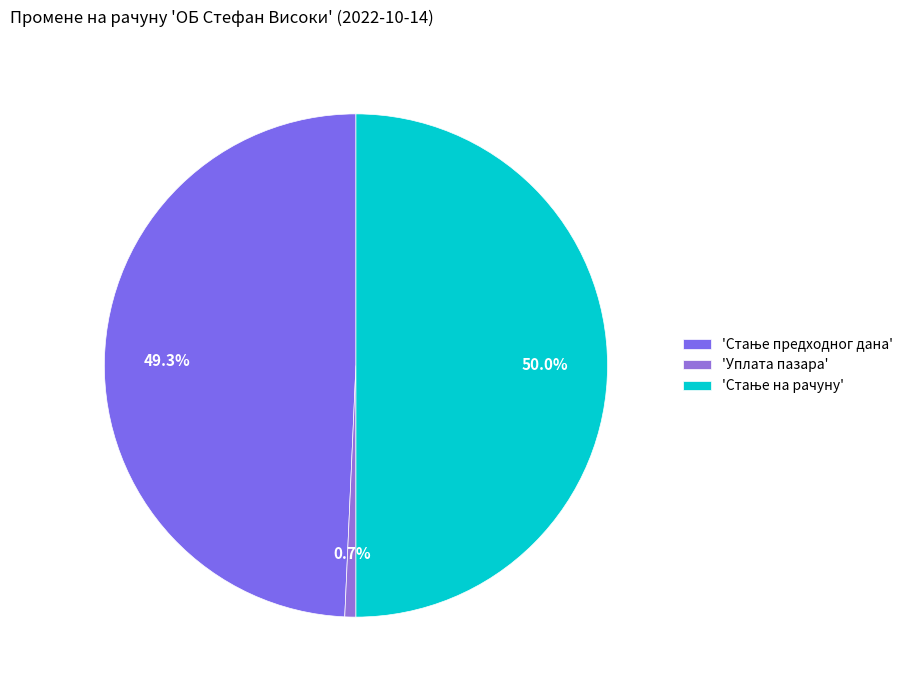

Count the number of slices in the pie.

3